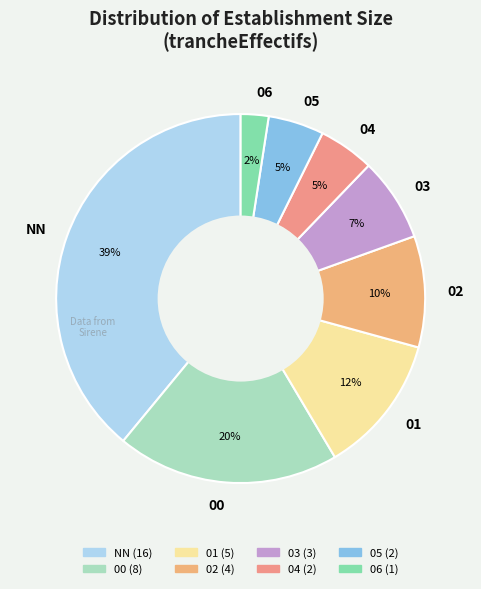

What is the ratio of the value at 01 to the value at NN?

0.3